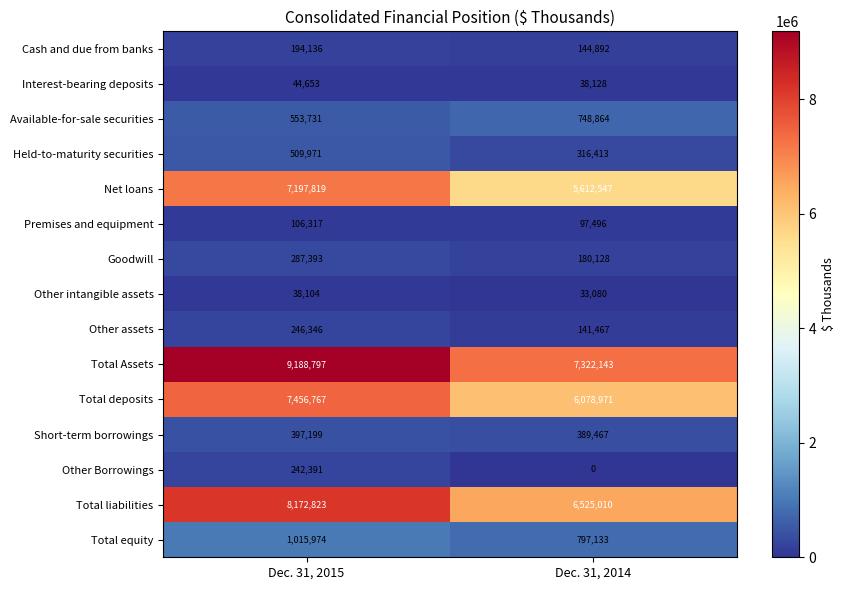

What is the spread (max minus min) of values at Dec. 31, 2015?

9150693